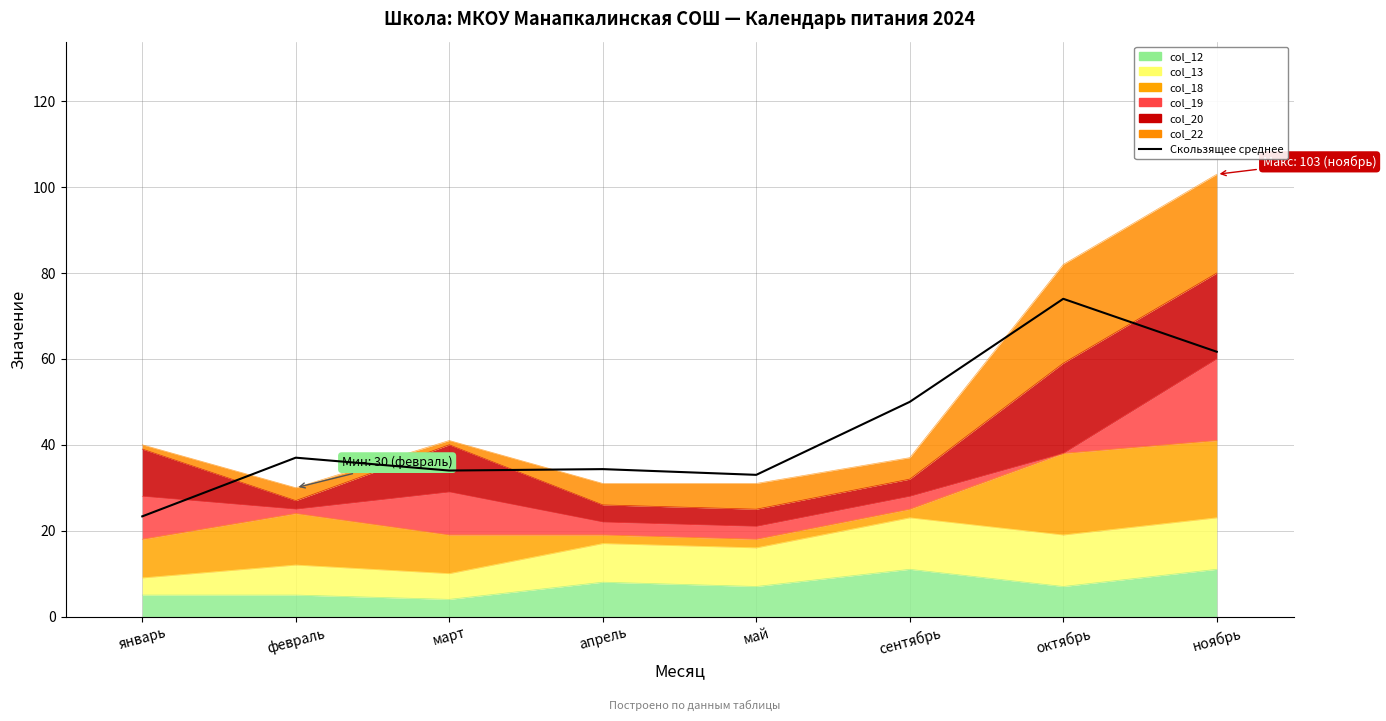

Reading left to right, what are all the values shown in this chart?

январь=23.3	февраль=37.0	март=34.0	апрель=34.3	май=33.0	сентябрь=50.0	октябрь=74.0	ноябрь=61.7